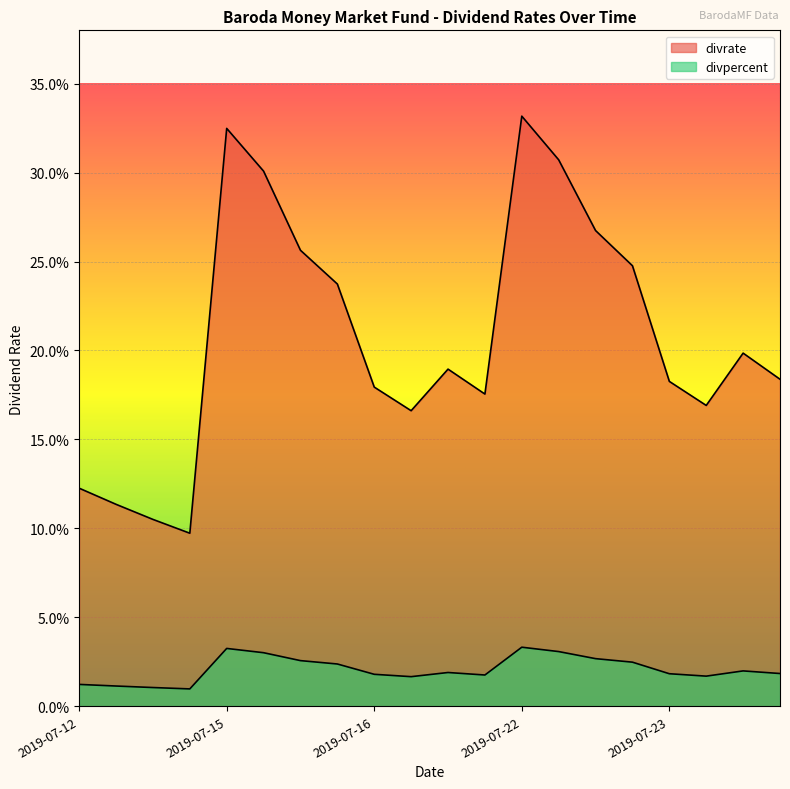

List the labels in order of divrate value, smallest first.

2019-07-12, 2019-07-12, 2019-07-12, 2019-07-12, 2019-07-16, 2019-07-23, 2019-07-16, 2019-07-16, 2019-07-23, 2019-07-23, 2019-07-16, 2019-07-23, 2019-07-15, 2019-07-22, 2019-07-15, 2019-07-22, 2019-07-15, 2019-07-22, 2019-07-15, 2019-07-22